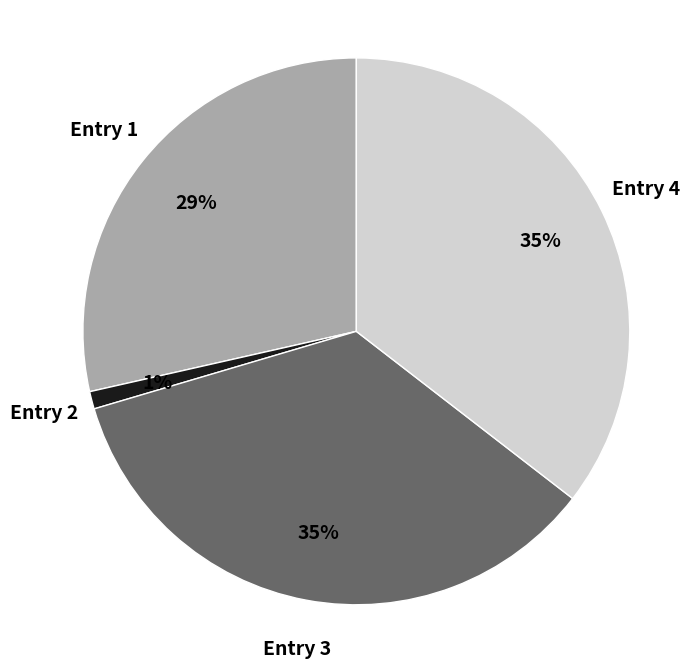

What is the smallest slice in the pie chart?

Entry 2